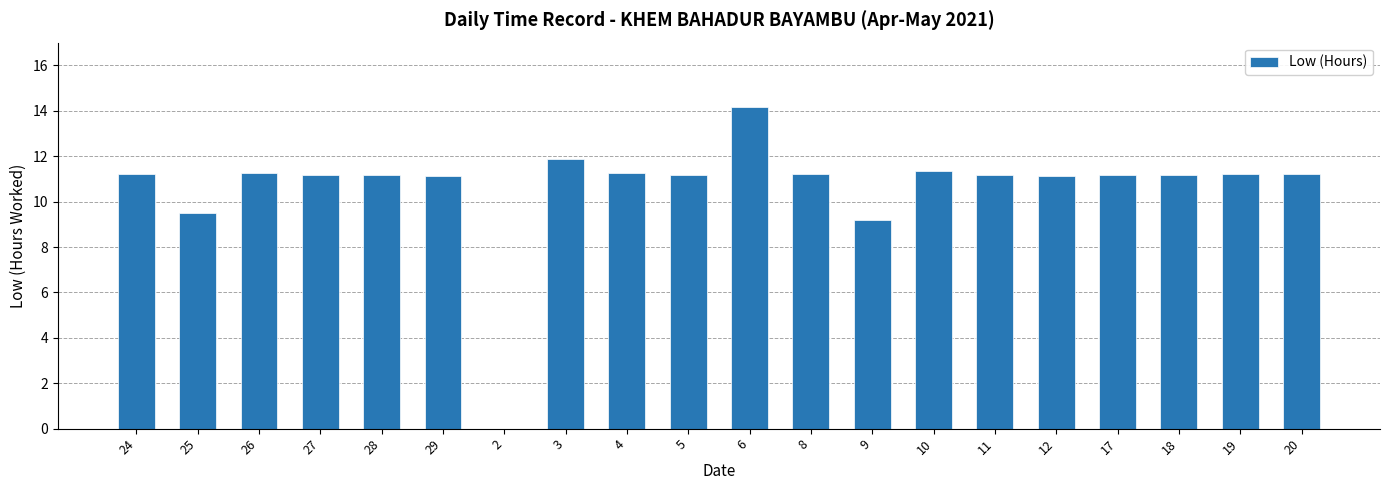

What is the average value?

10.6